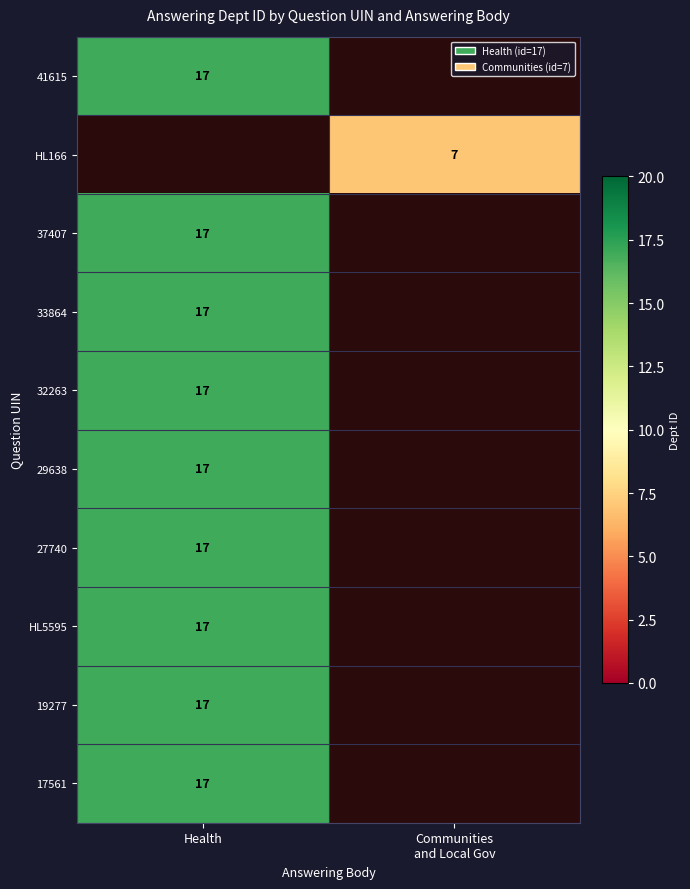

How many data points does each series have?

2